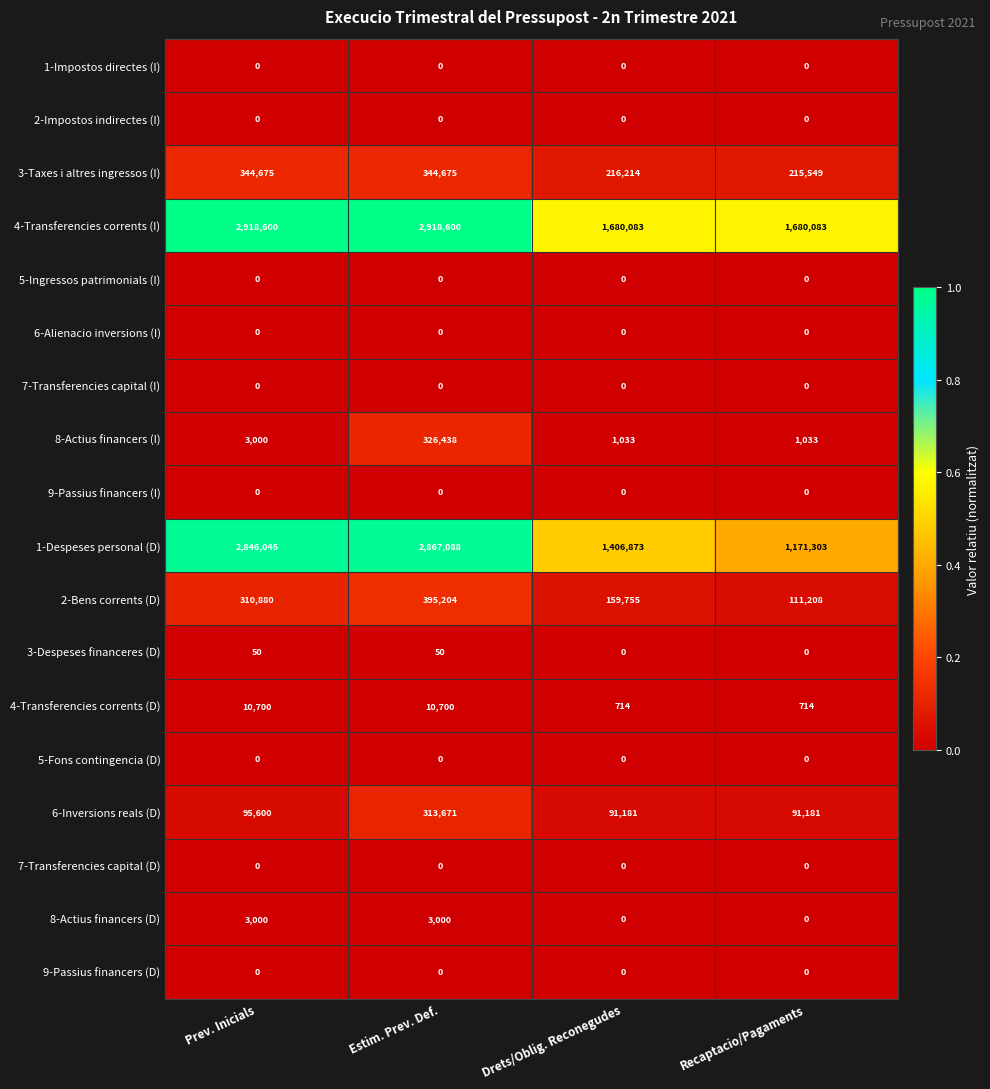

Which series has the largest range (max minus min)?

1-Despeses personal (D)